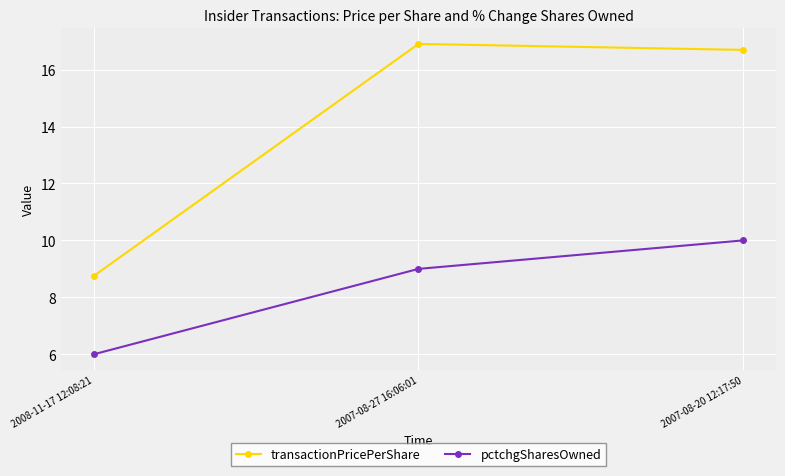

Count the pctchgSharesOwned values in the range 6 to 10.

3